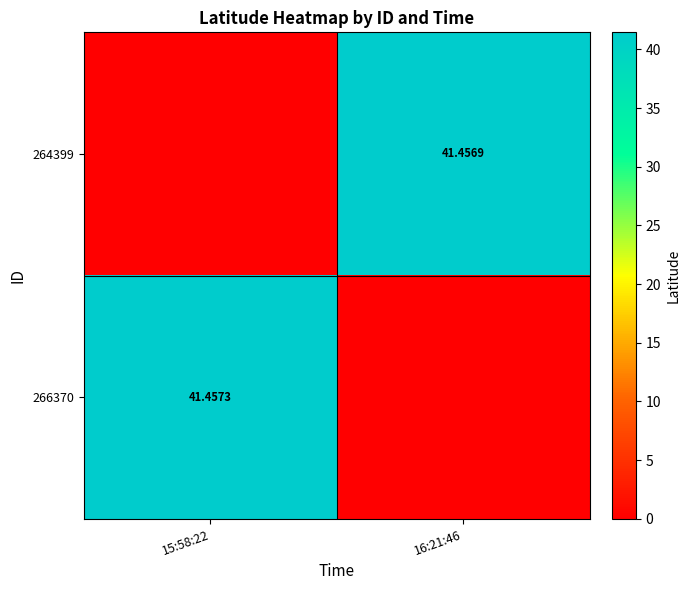

What is the sum of the 266370 values at 15:58:22 and 16:21:46?

41.5